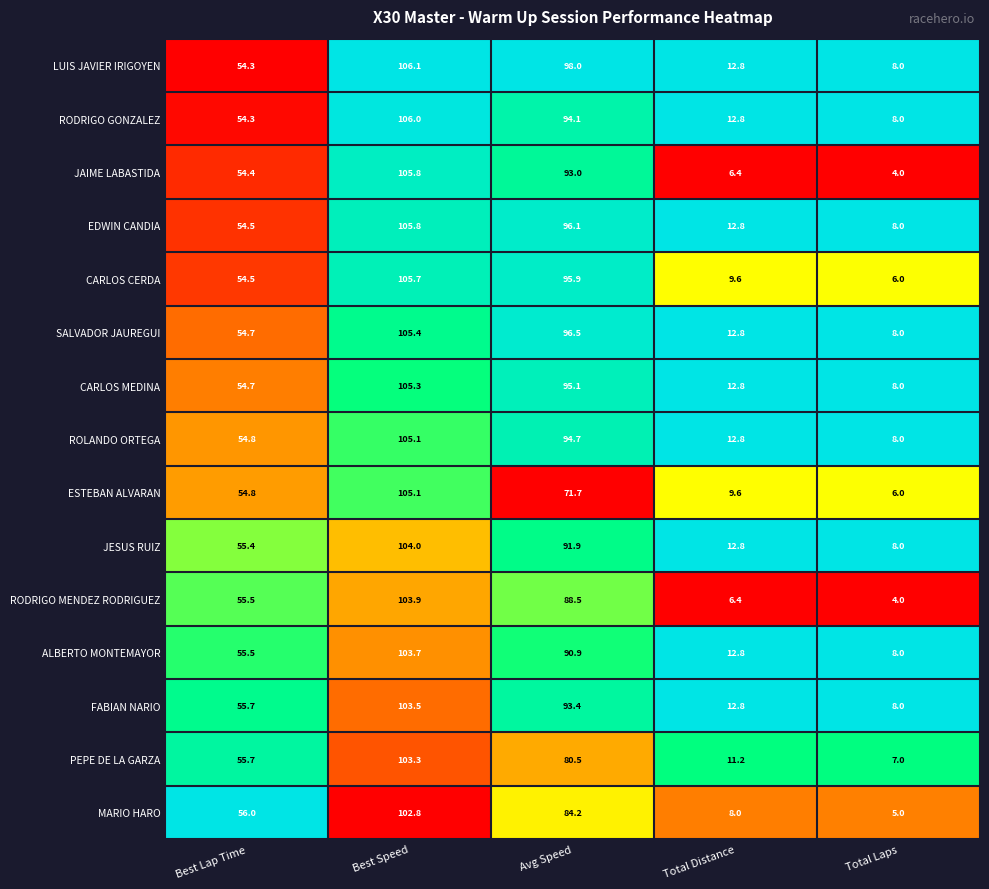

Which label corresponds to the largest value in the chart?

Best Speed